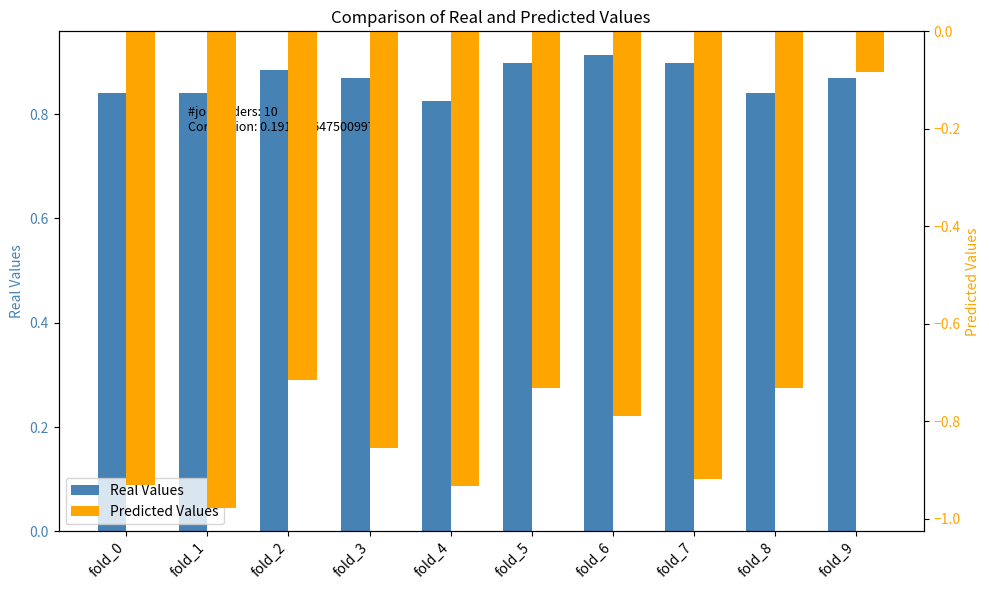

What is the smallest value displayed?

-1.0